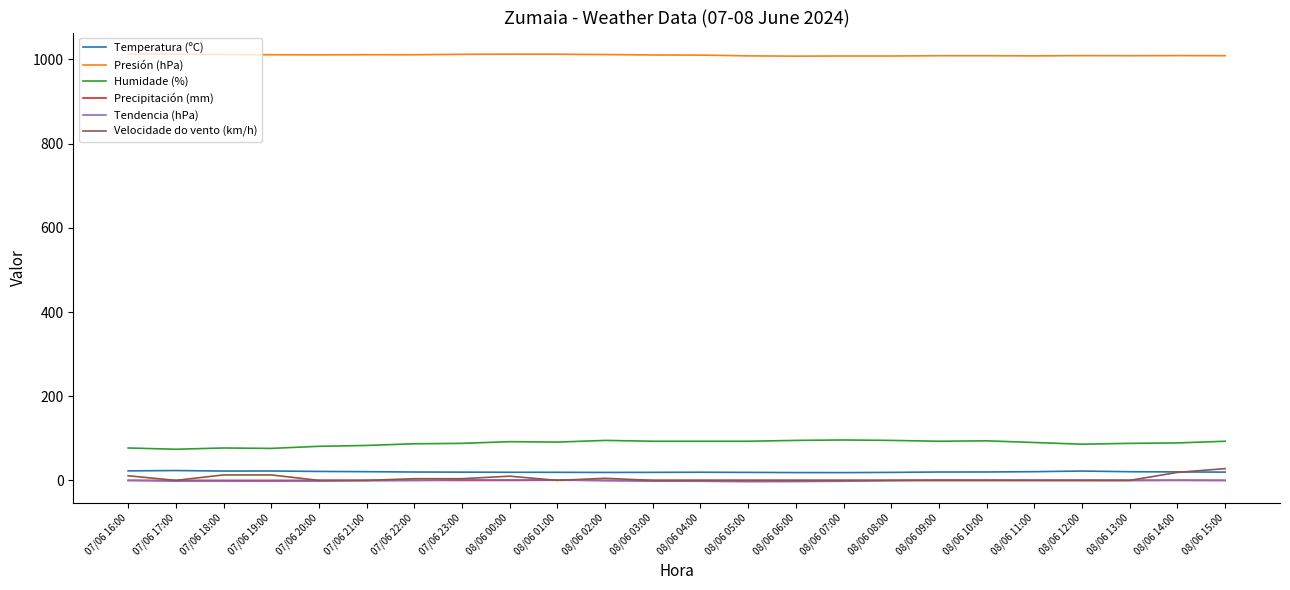

Which series has the largest total across all categories?

Presión (hPa)